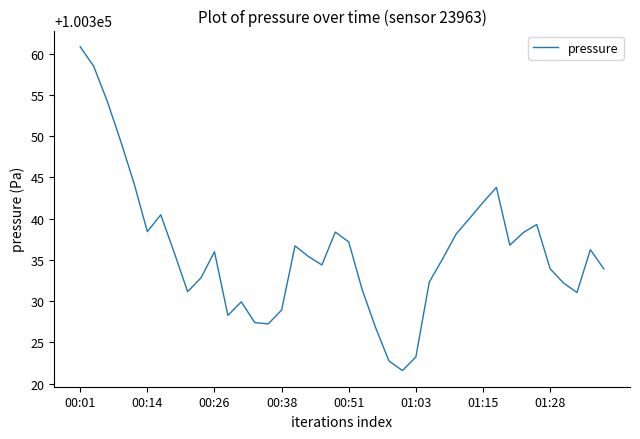

What is the maximum value shown in the chart?

100360.8